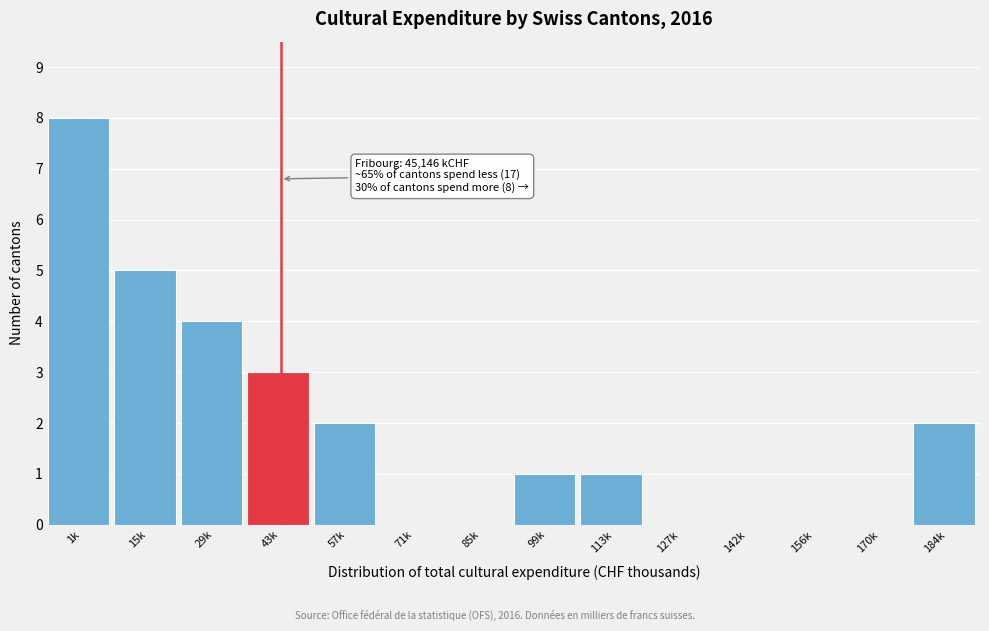

Reading left to right, extract all data points from this chart.

1k=8	15k=5	29k=4	43k=3	57k=2	71k=0	85k=0	99k=1	113k=1	127k=0	142k=0	156k=0	170k=0	184k=2